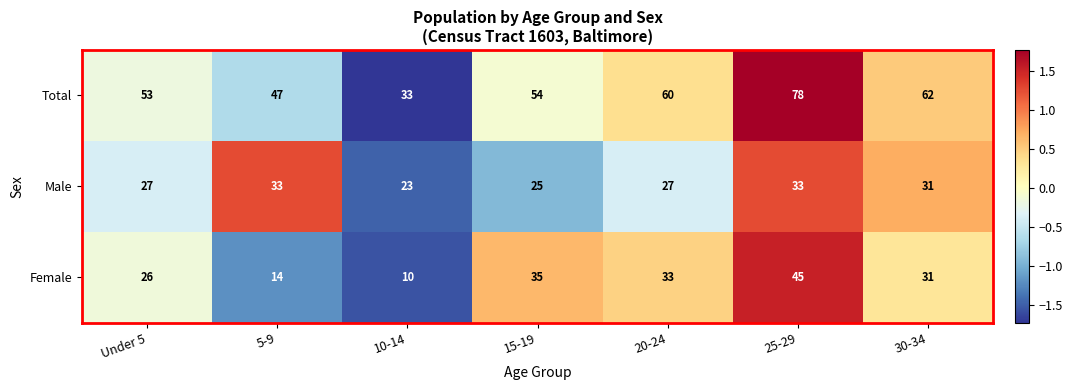

At which category is the sum across all series the highest?

25-29